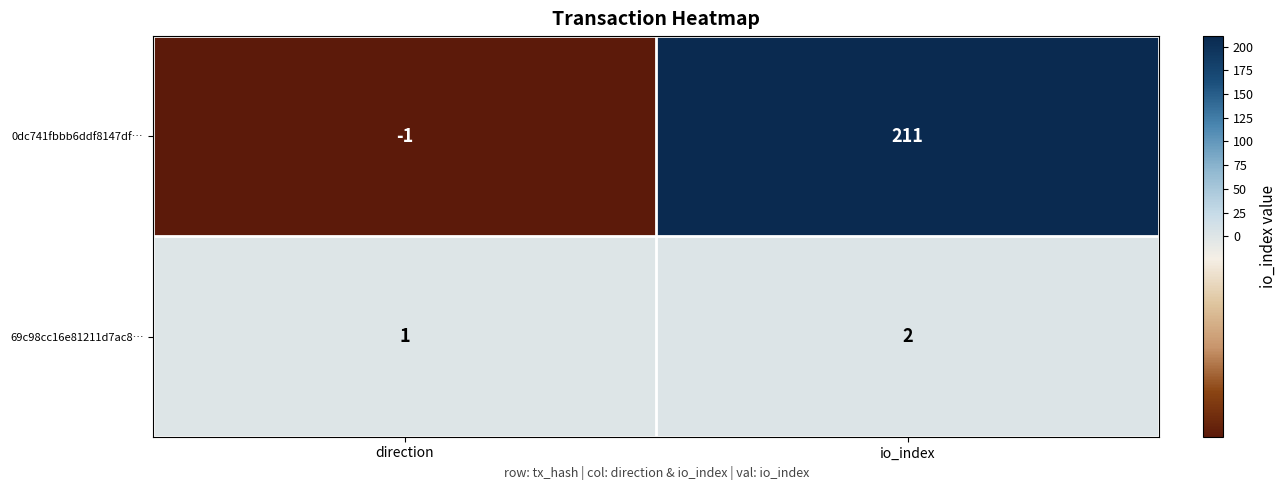

At which category is the sum across all series the highest?

io_index